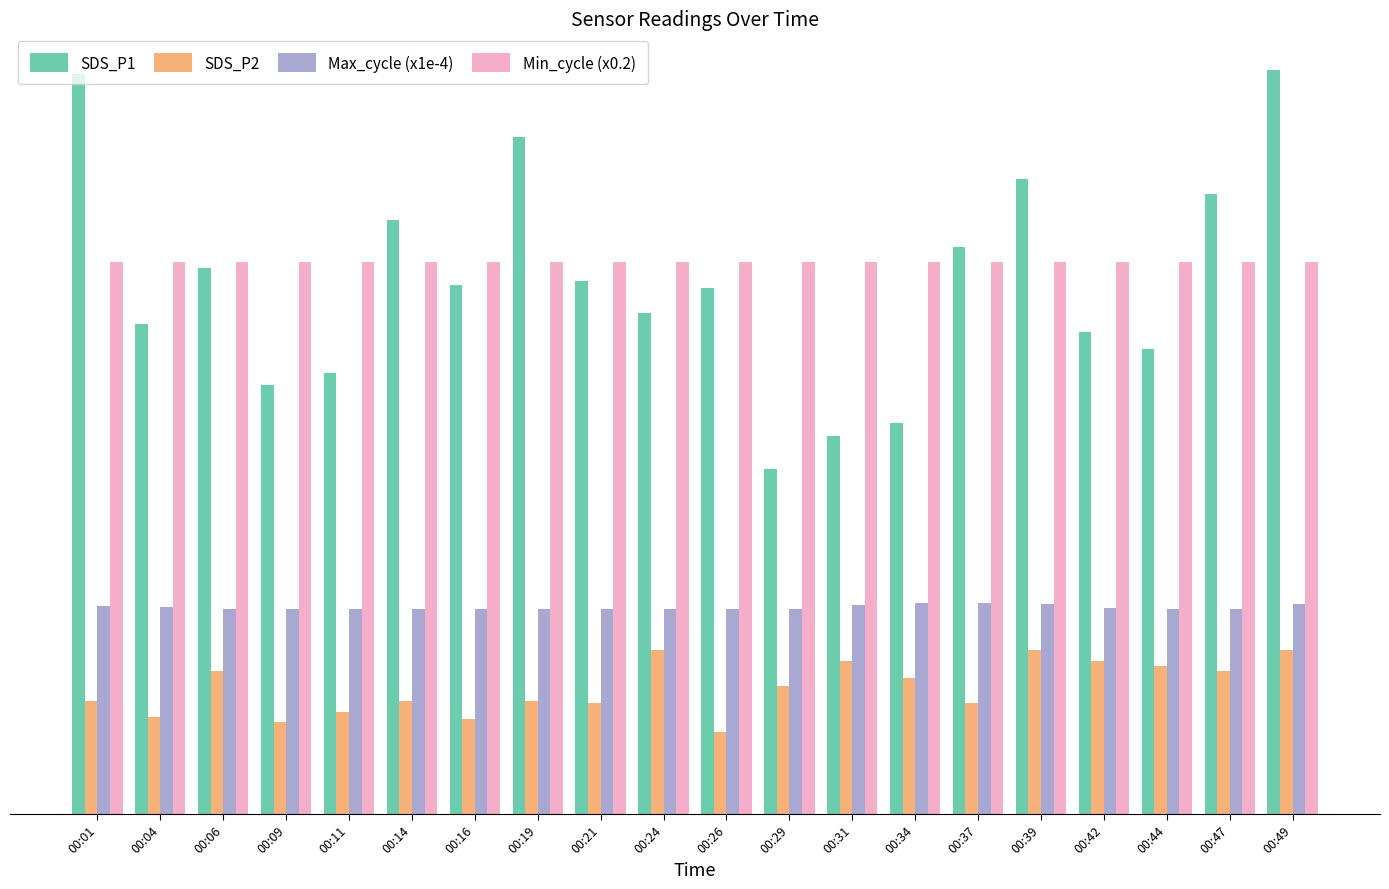

What are all the series names shown in the legend?

SDS_P1, SDS_P2, Max_cycle (x1e-4), Min_cycle (x0.2)